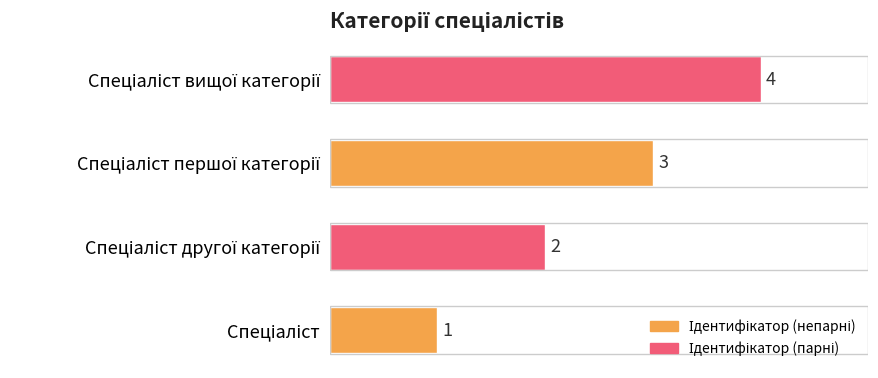

Count the values in the range 2 to 4.

3